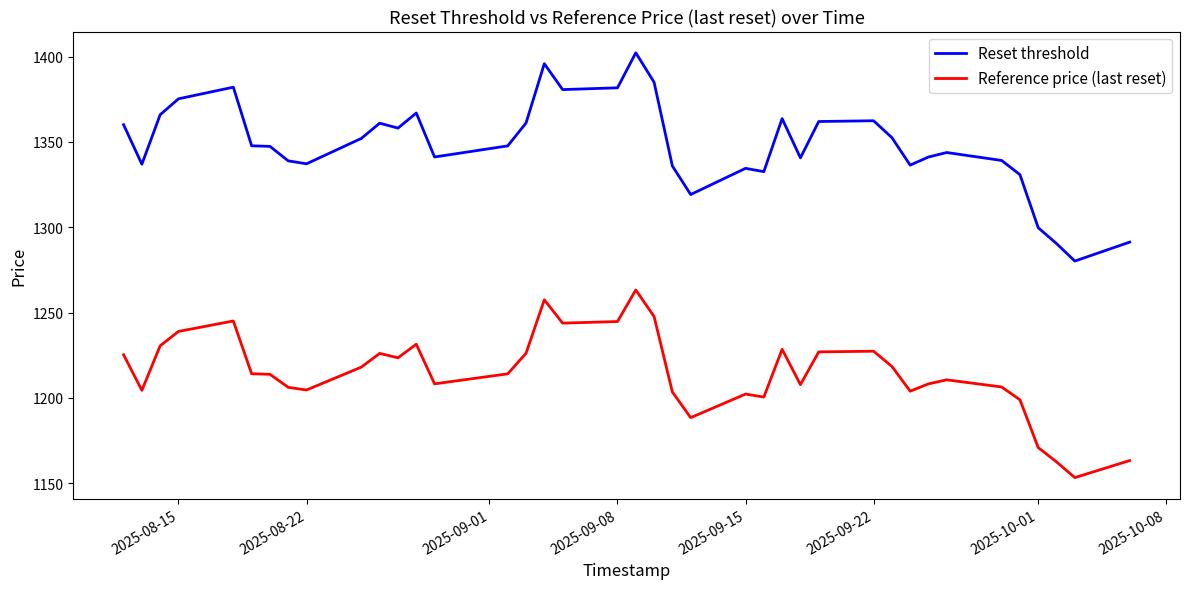

Rank the series by their maximum value, from lowest to highest.

Reference price (last reset), Reset threshold